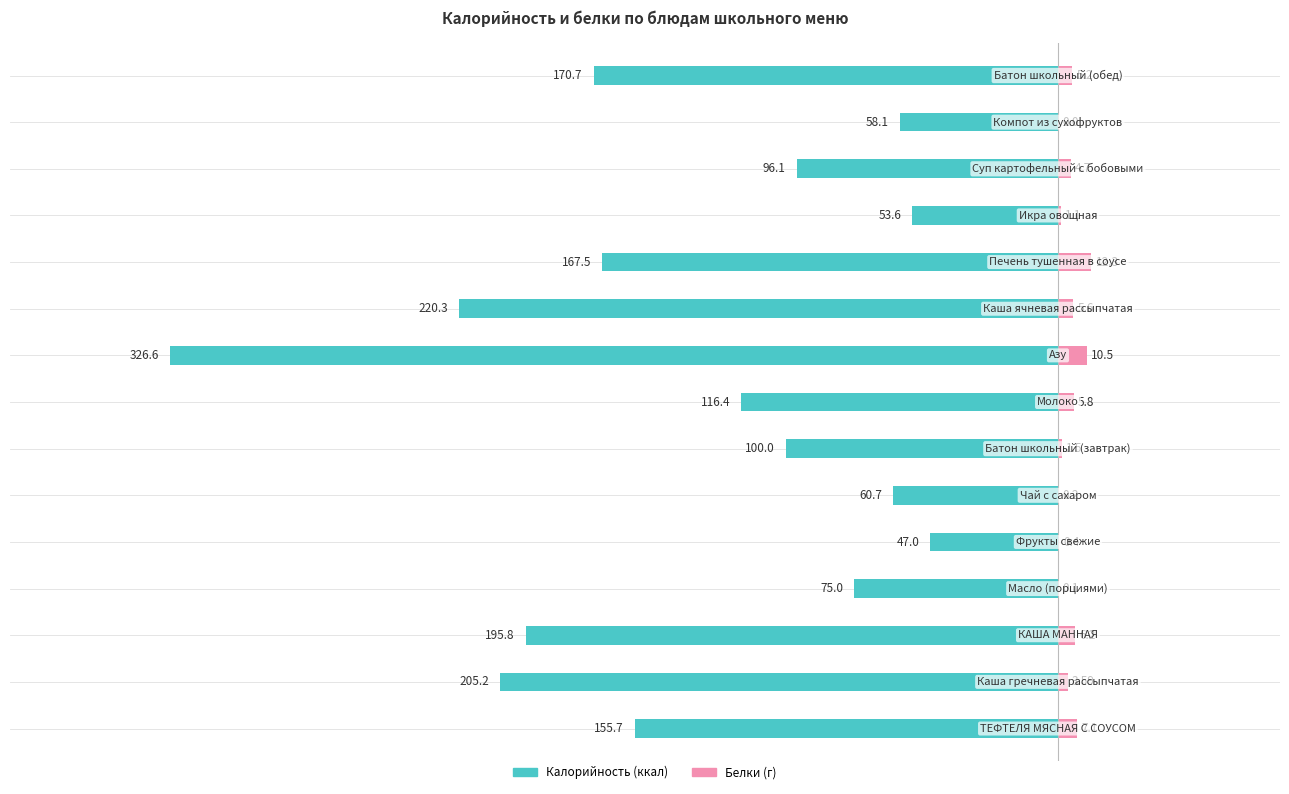

The value of Белки at −400 is 10.5. True or false?

False